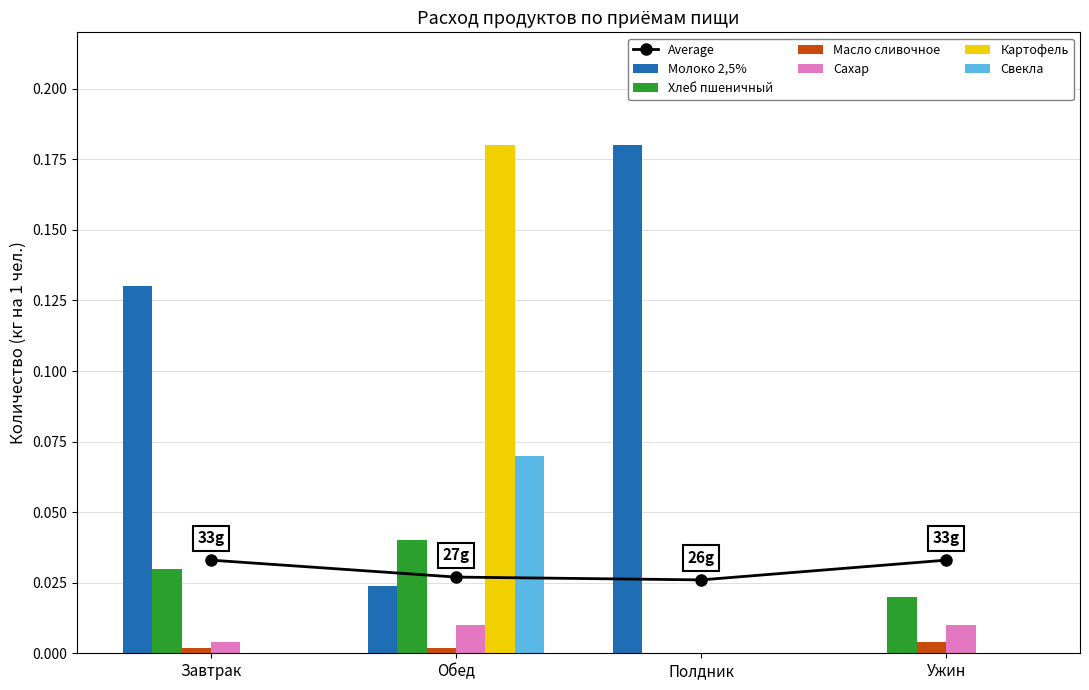

The Свекла series shows 0.0 at Завтрак. True or false?

True